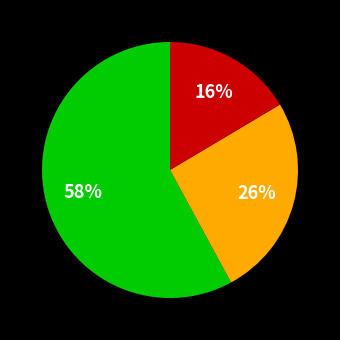

To the nearest percent, what is the average slice percentage?

33%